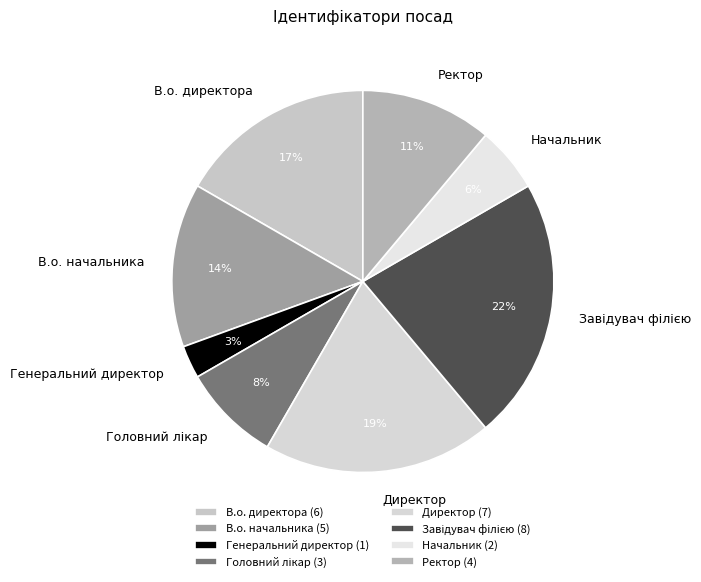

Between Генеральний директор and Директор, which is larger?

Директор